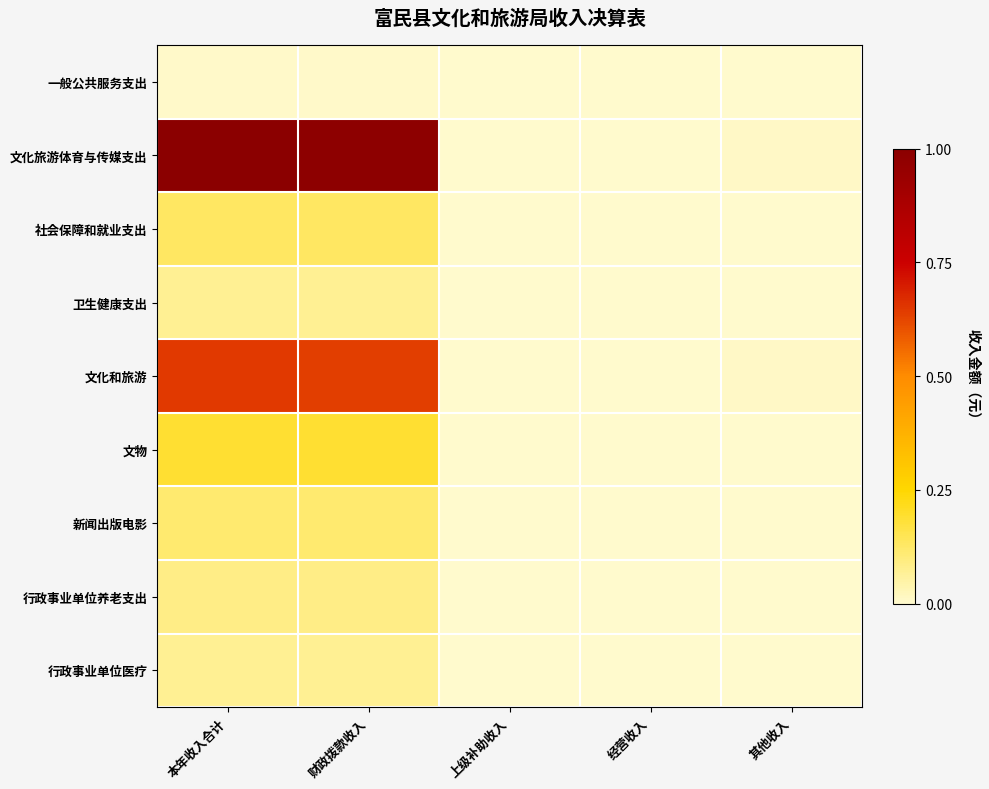

Which series has the widest spread of values?

文化旅游体育与传媒支出